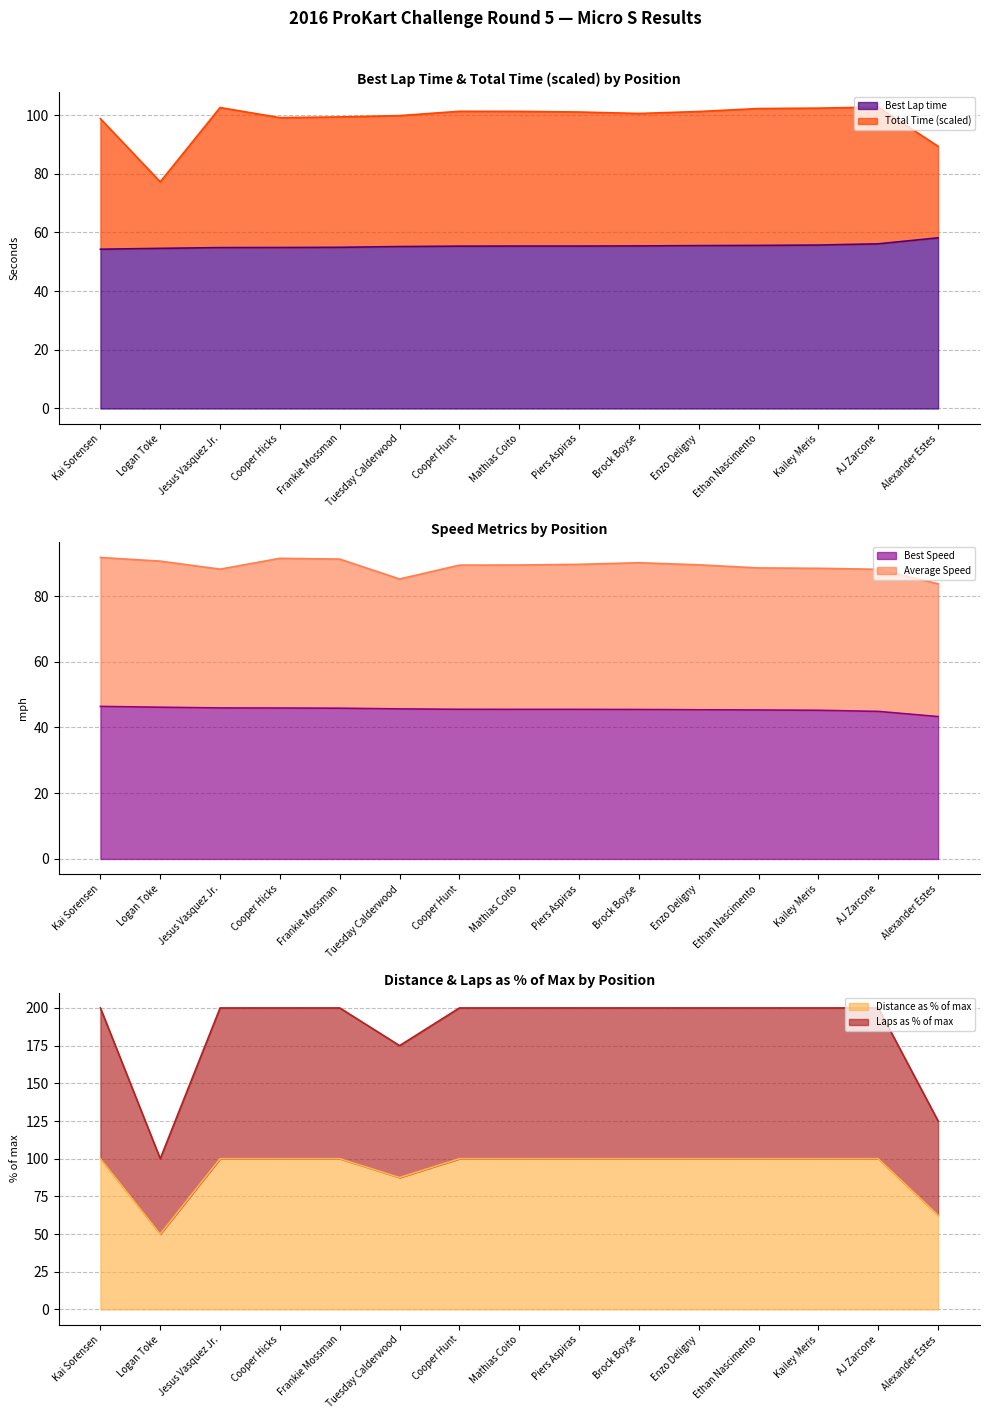

What is the lowest value of the Best Lap time series?

54.3